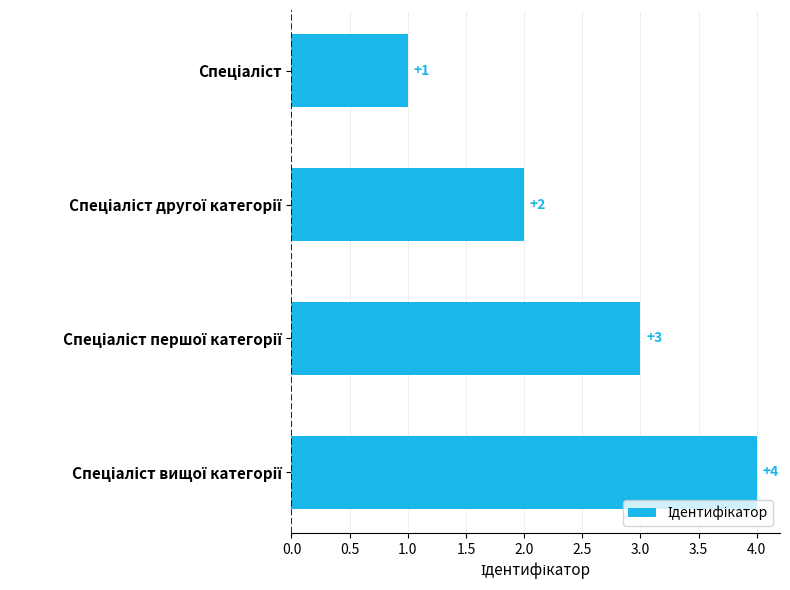

What is the value of the 2nd bar from the top?

2